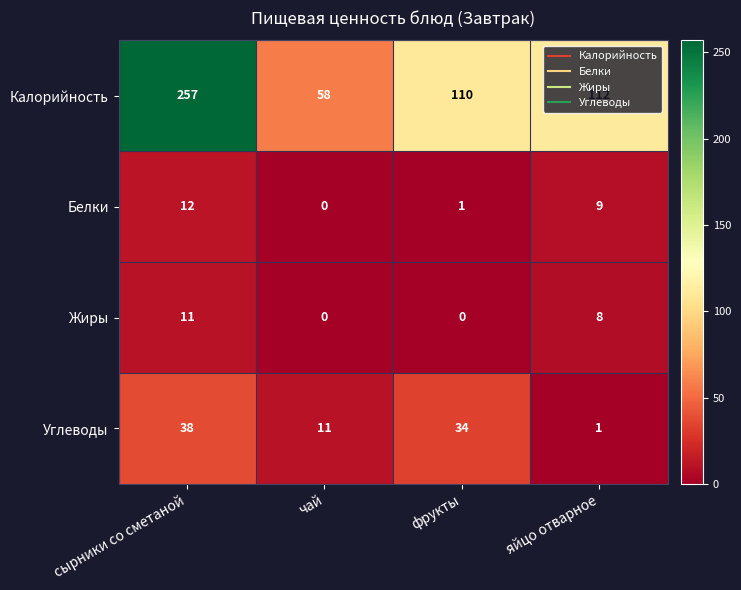

What is the difference between the maximum and minimum values in the Калорийность series?

199